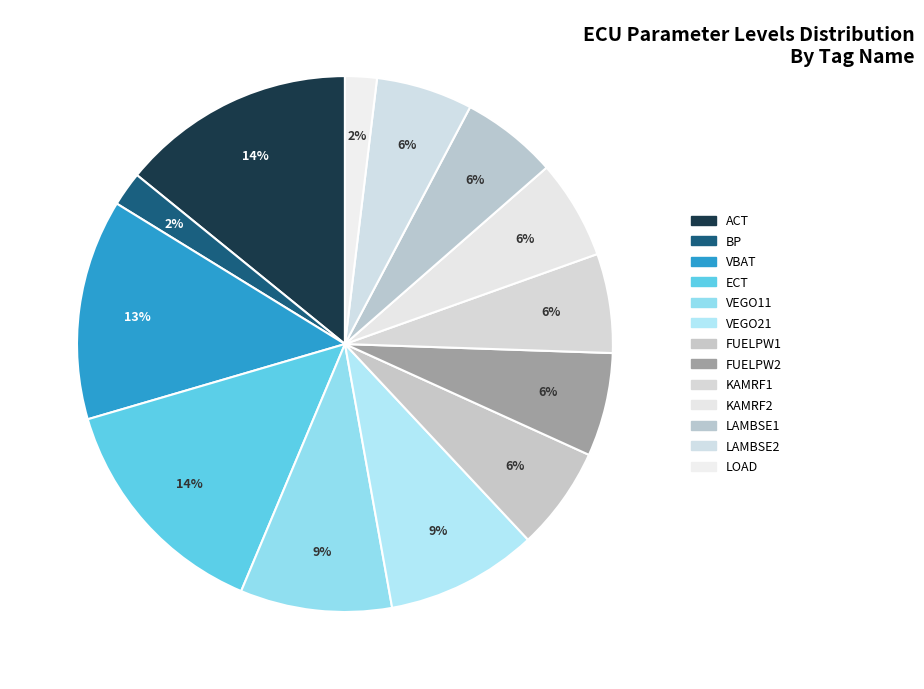

Does FUELPW2 represent more than half of the total?

No